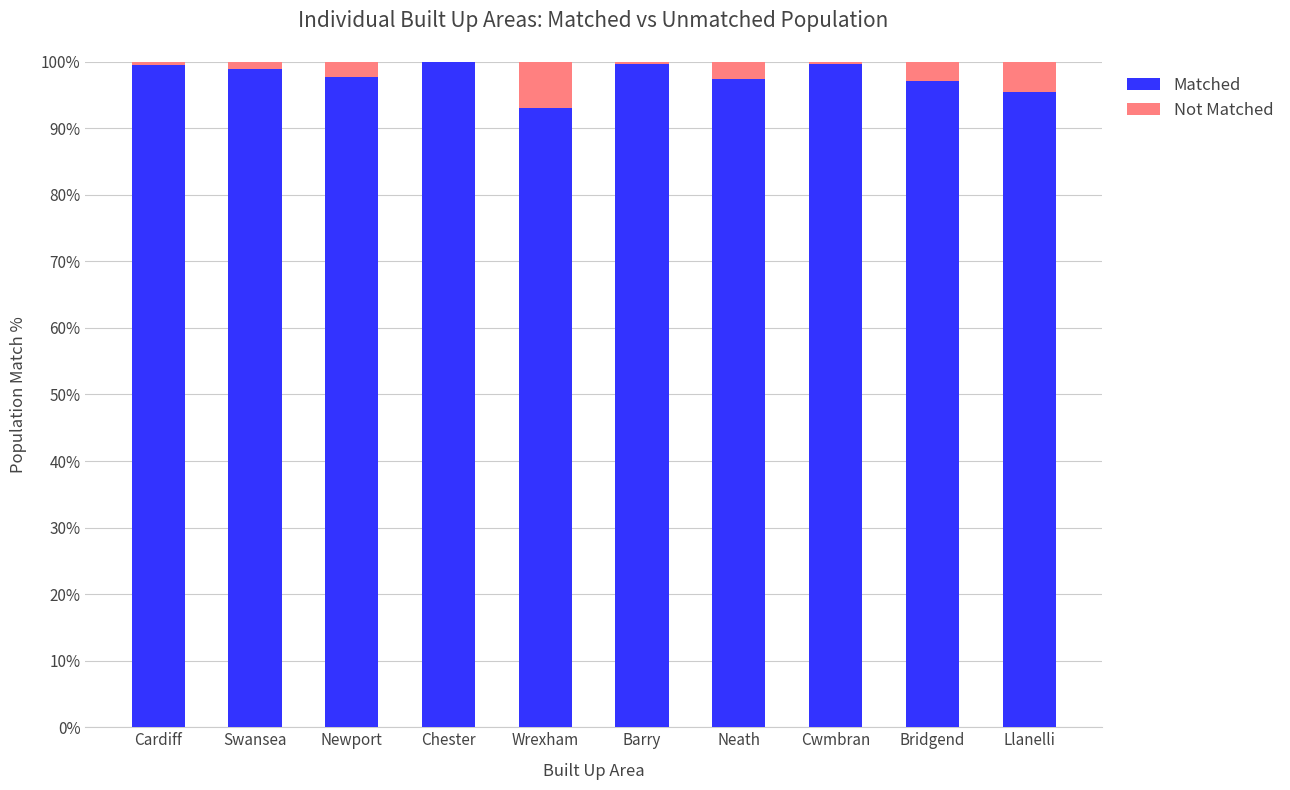

What is the maximum value for Matched?

100.0